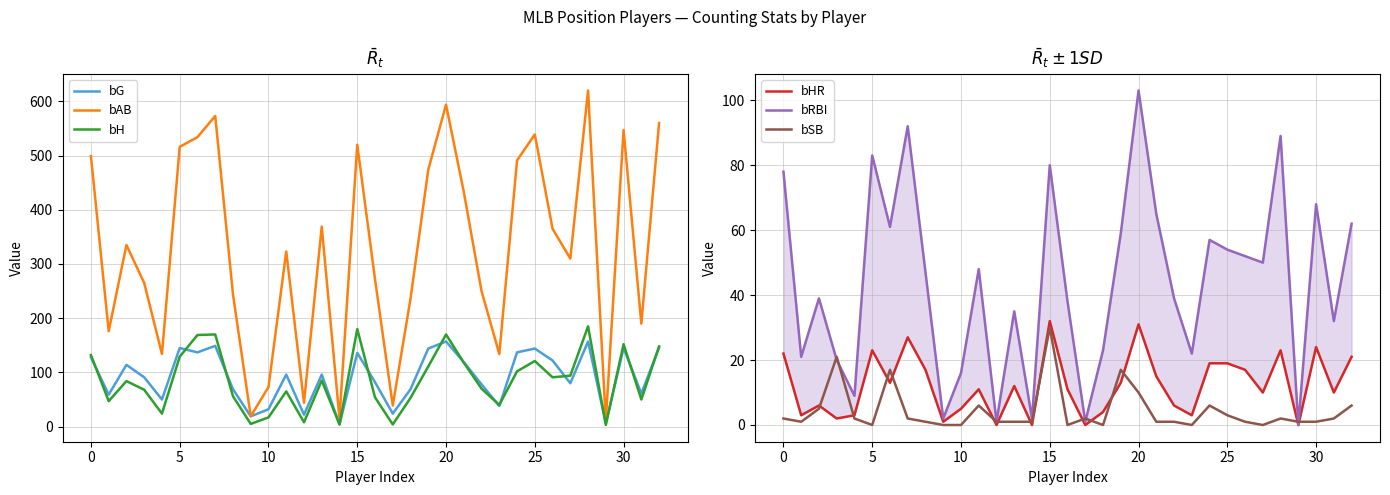

What is the label of the 1st point from the right?

32